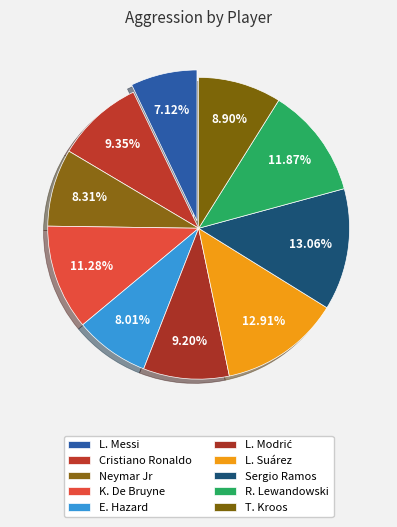

Which slice is the smallest?

L. Messi